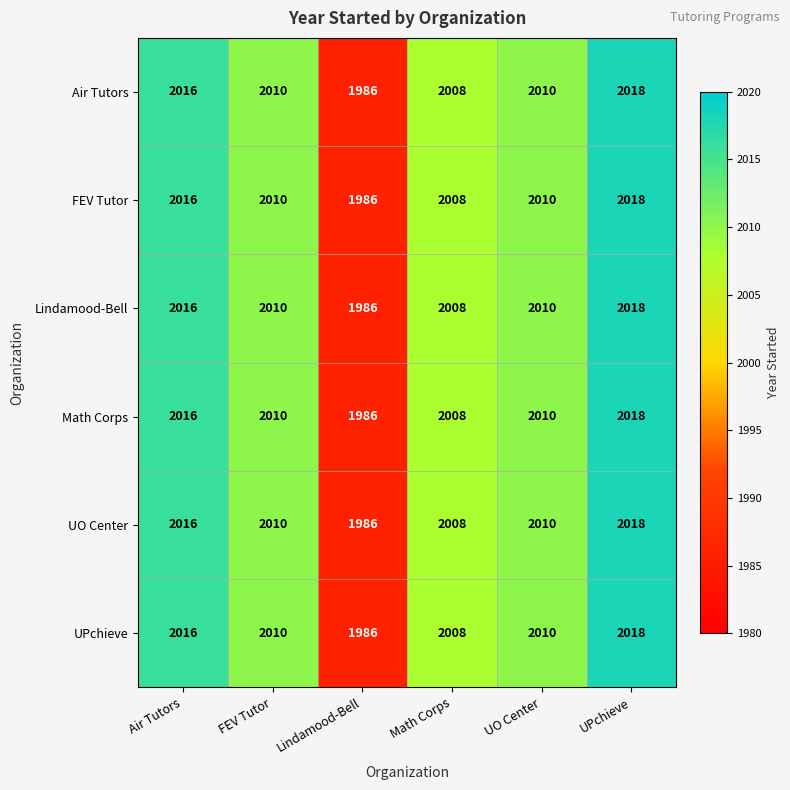

Is the value of UPchieve at Air Tutors greater than the value of FEV Tutor at UPchieve?

No